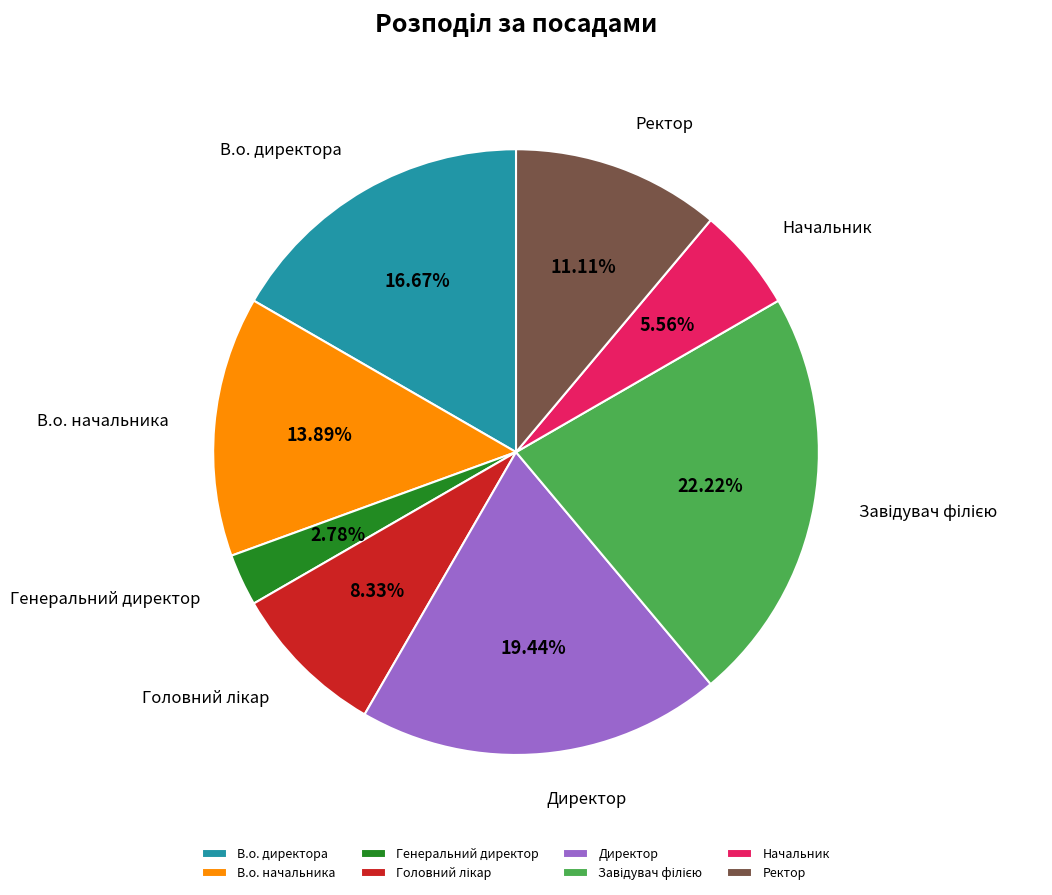

What is the smallest slice in the pie chart?

Генеральний директор